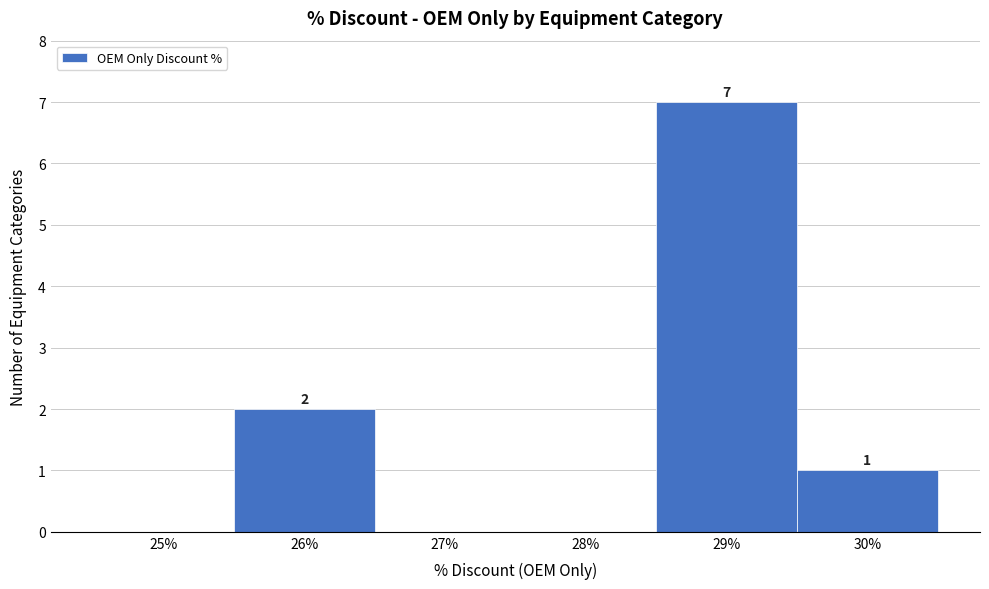

Reading left to right, transcribe all the data shown in this chart.

25%=0	26%=2	27%=0	28%=0	29%=7	30%=1